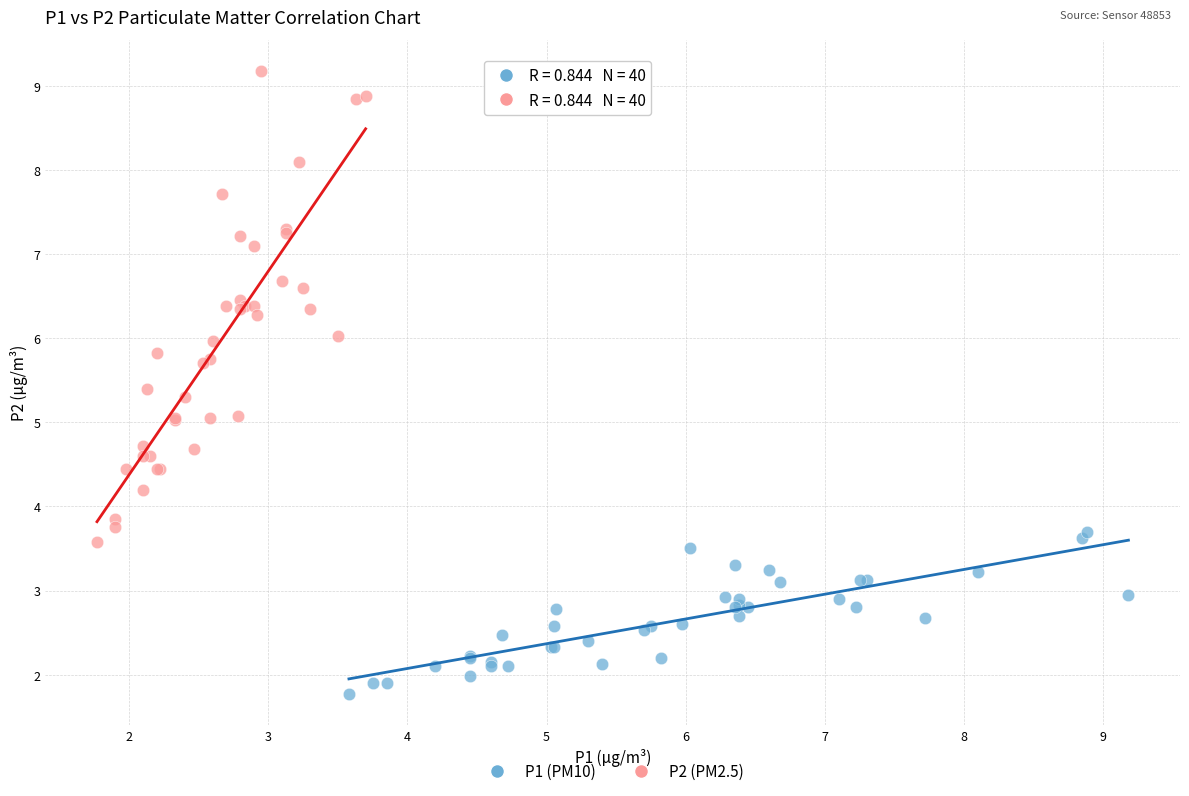

Which series reaches the maximum Y coordinate?

P2 (PM2.5)